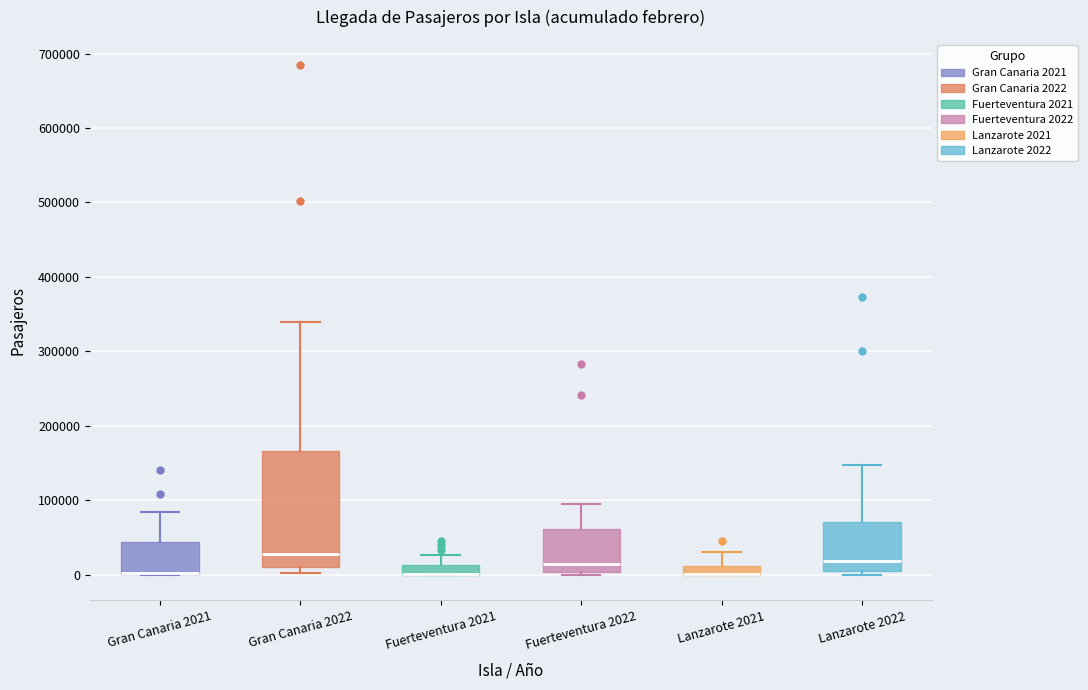

Comparing the boxes themselves (not the whiskers), which one is the tallest?

Gran Canaria 2022